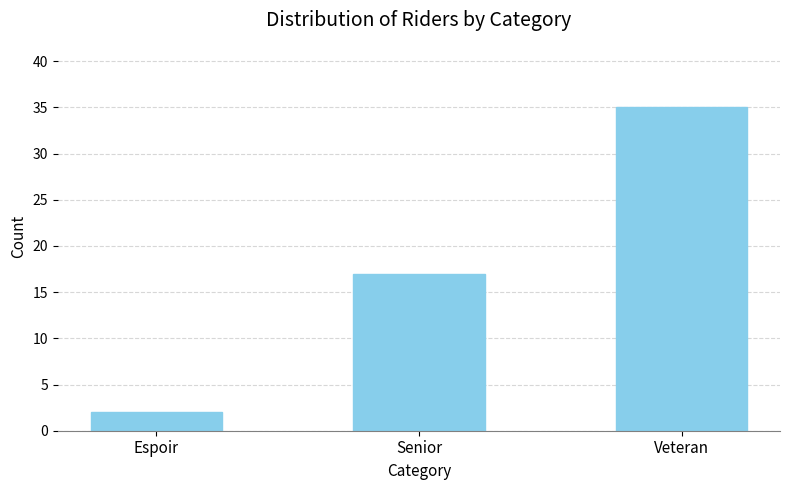

Rank the categories by value from lowest to highest.

Espoir, Senior, Veteran